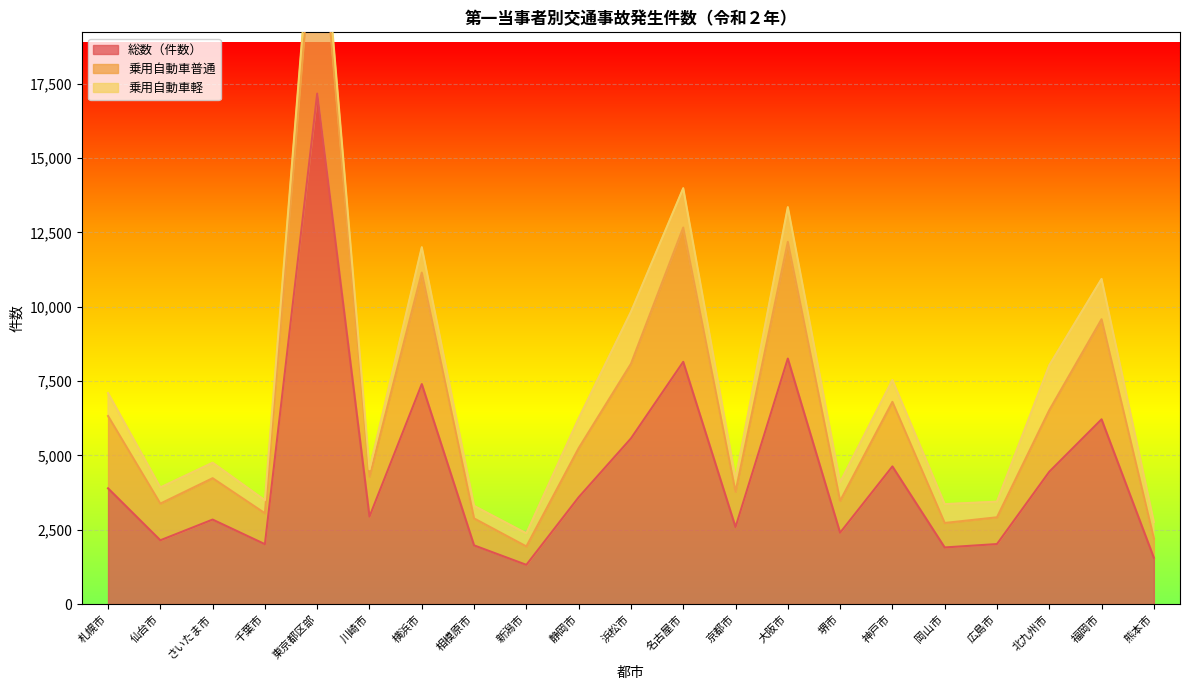

At which category does 乗用自動車普通 reach its first local peak?

さいたま市